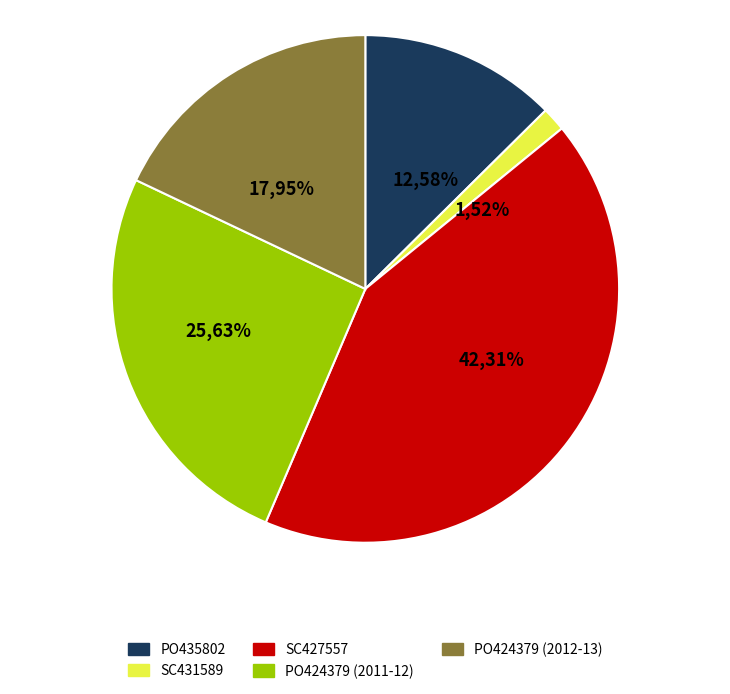

What is the smallest slice in the pie chart?

SC431589